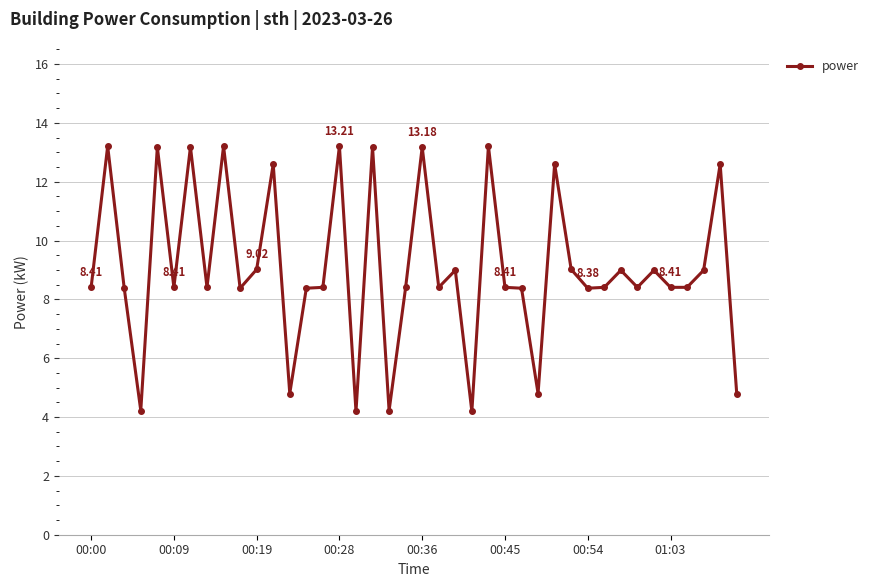

What is the difference between the second highest and second lowest values?

9.0